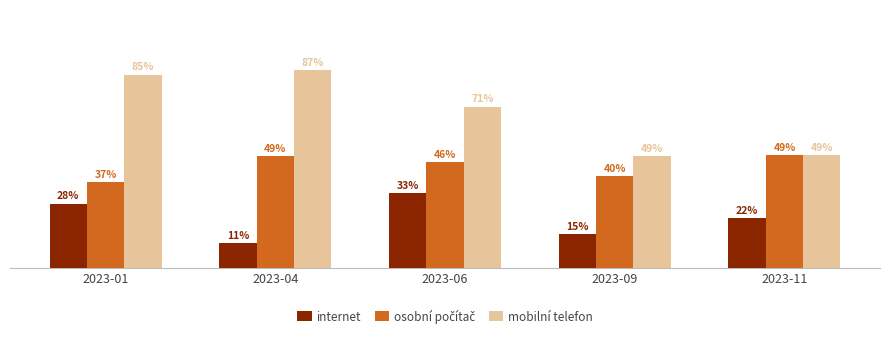

Are the bars grouped side by side (vs. stacked)?

Yes